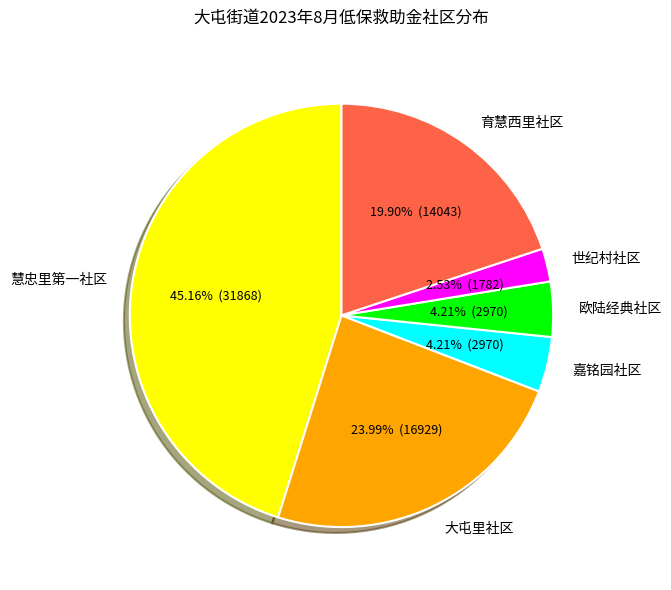

Combined, do 嘉铭园社区 and 大屯里社区 account for over 50%?

No